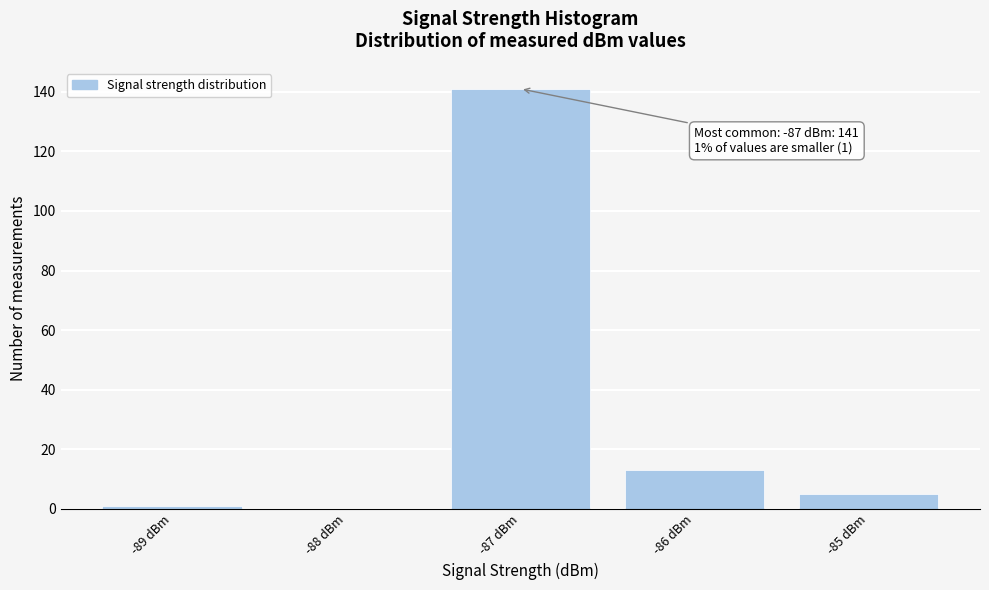

Which range on the x-axis has the tallest bar?

-87.5 to -86.5